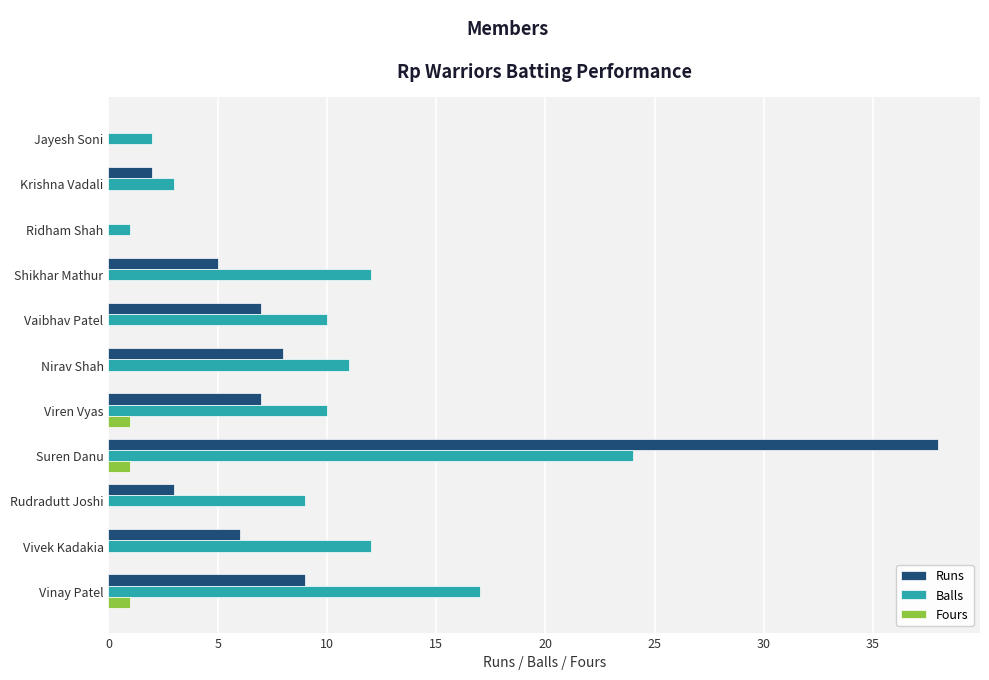

What is the maximum value for Balls?

24